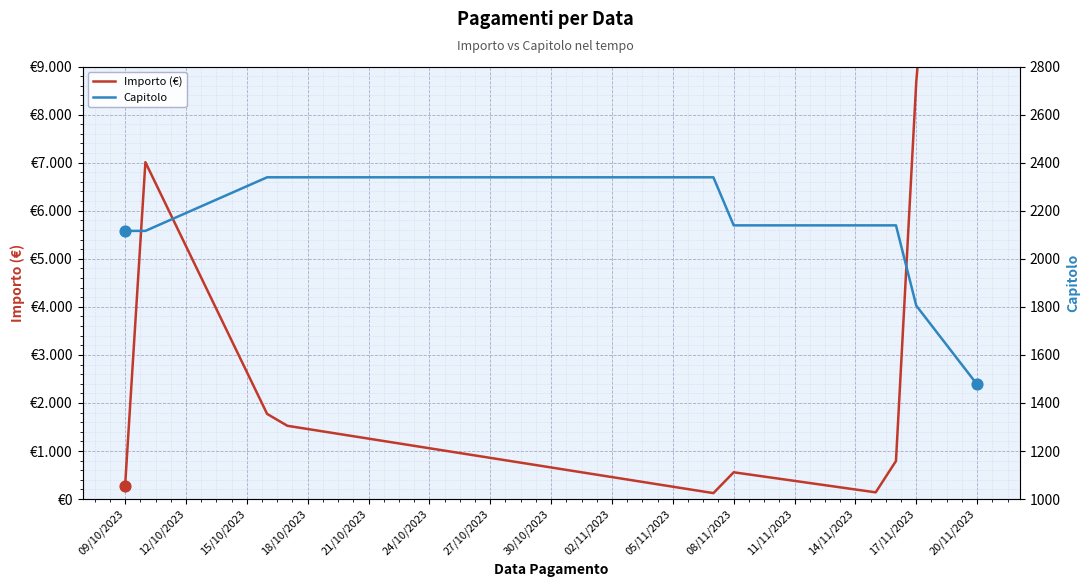

What are all the series names shown in the legend?

Importo (€), Capitolo